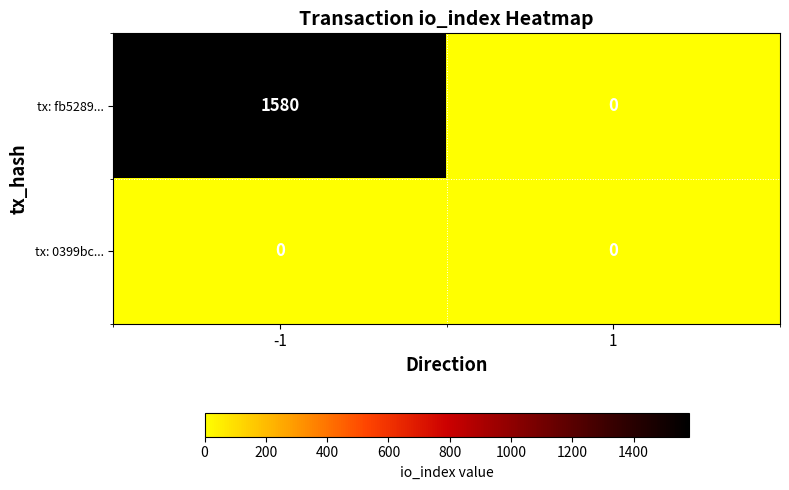

How many distinct data groups are displayed?

2